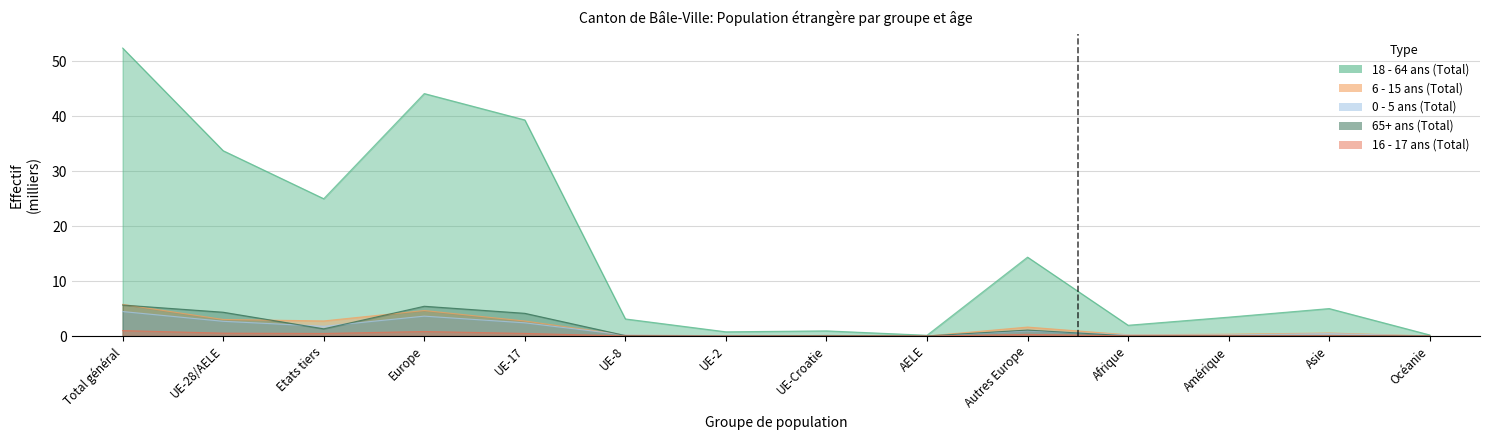

What is the difference between the second highest and second lowest values in the 18 - 64 ans (Total) series?

43.9